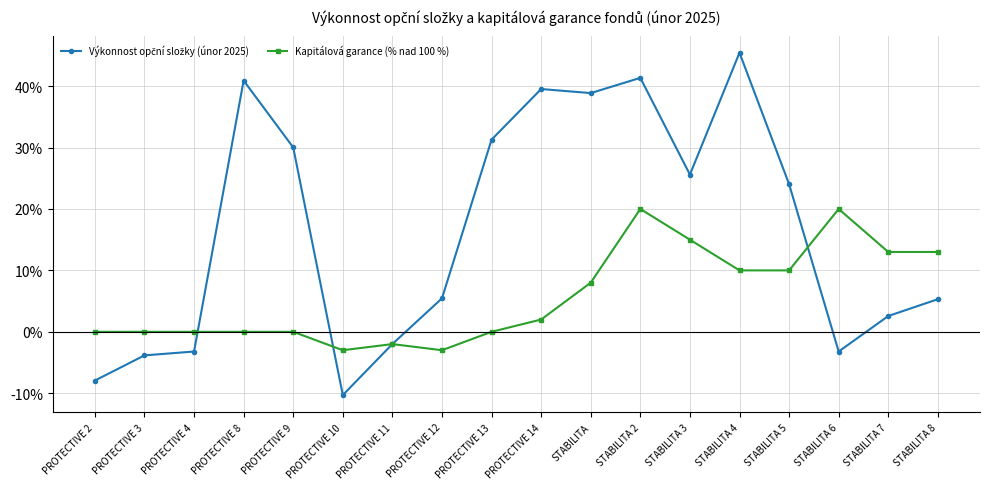

How many data points in Kapitálová garance (% nad 100 %) are above 2?

9